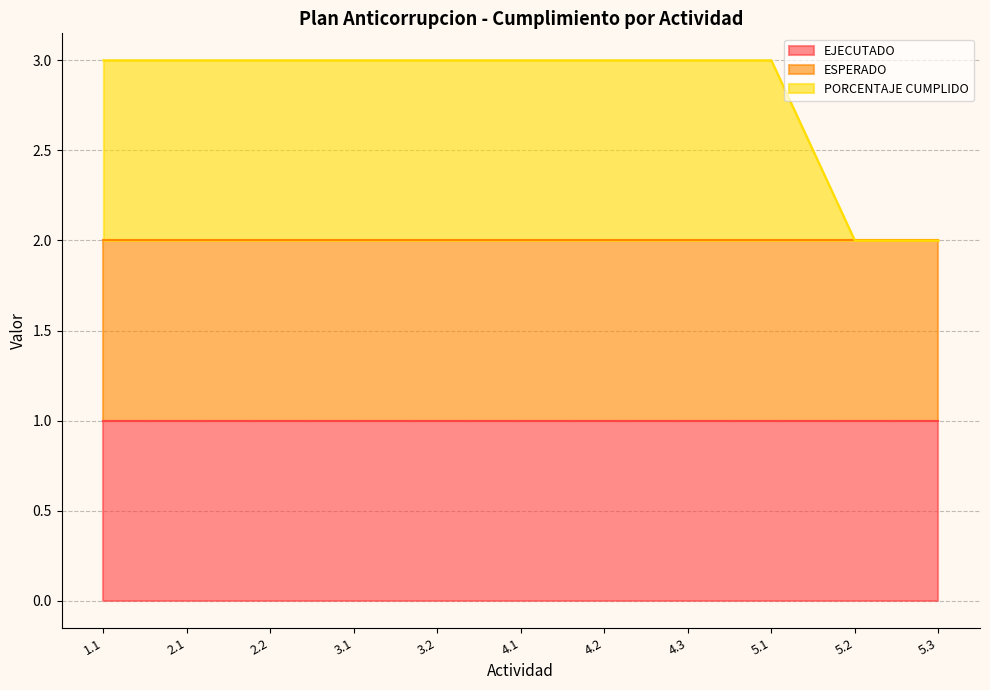

Rank the series by their maximum value, from highest to lowest.

EJECUTADO, ESPERADO, PORCENTAJE CUMPLIDO